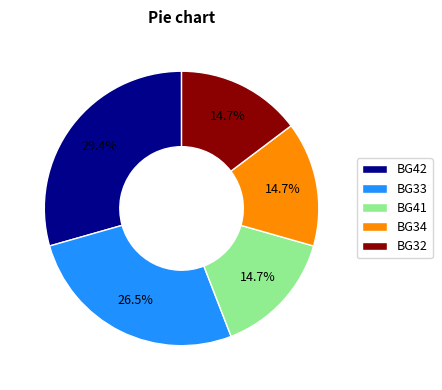

Which category has the biggest portion of the pie?

BG42